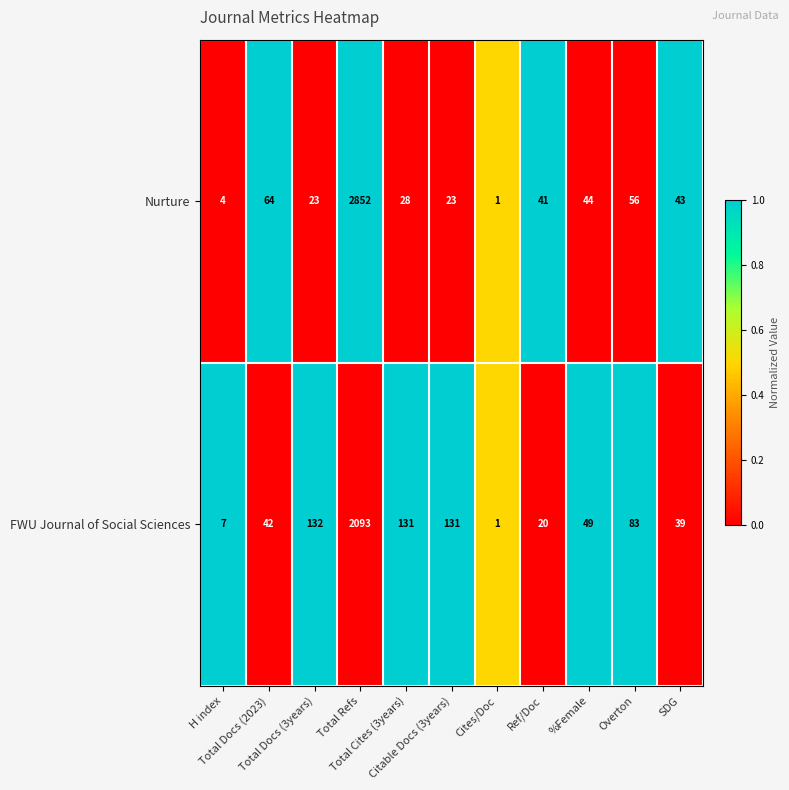

What is the sum of all FWU Journal of Social Sciences values?

2728